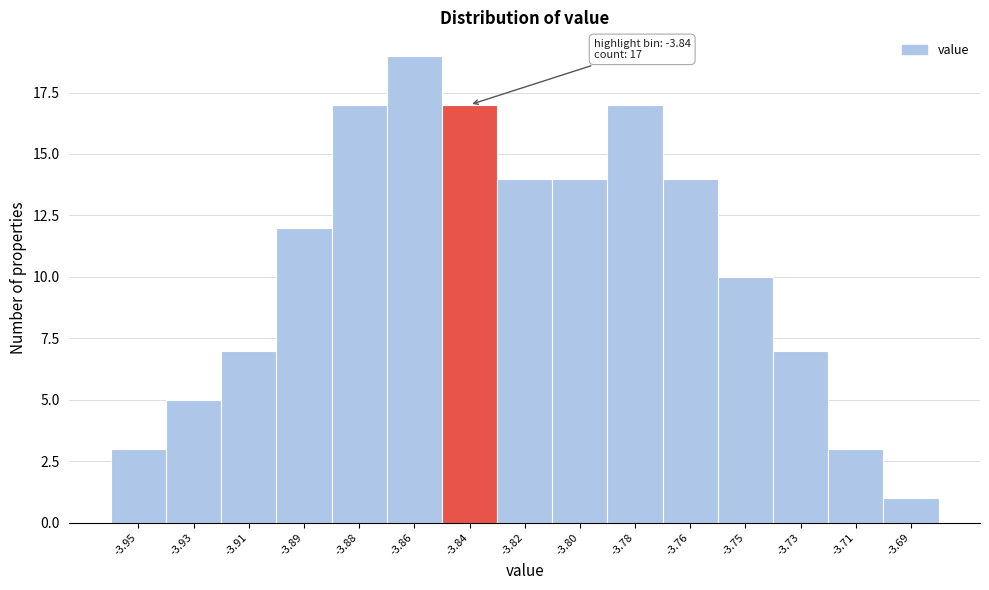

Reading left to right, transcribe all the data shown in this chart.

3	5	7	12	17	19	17	14	14	17	14	10	7	3	1